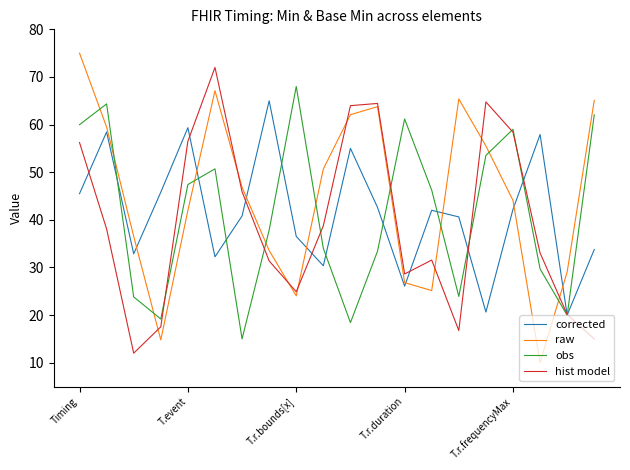

What is the minimum value for raw?

10.0